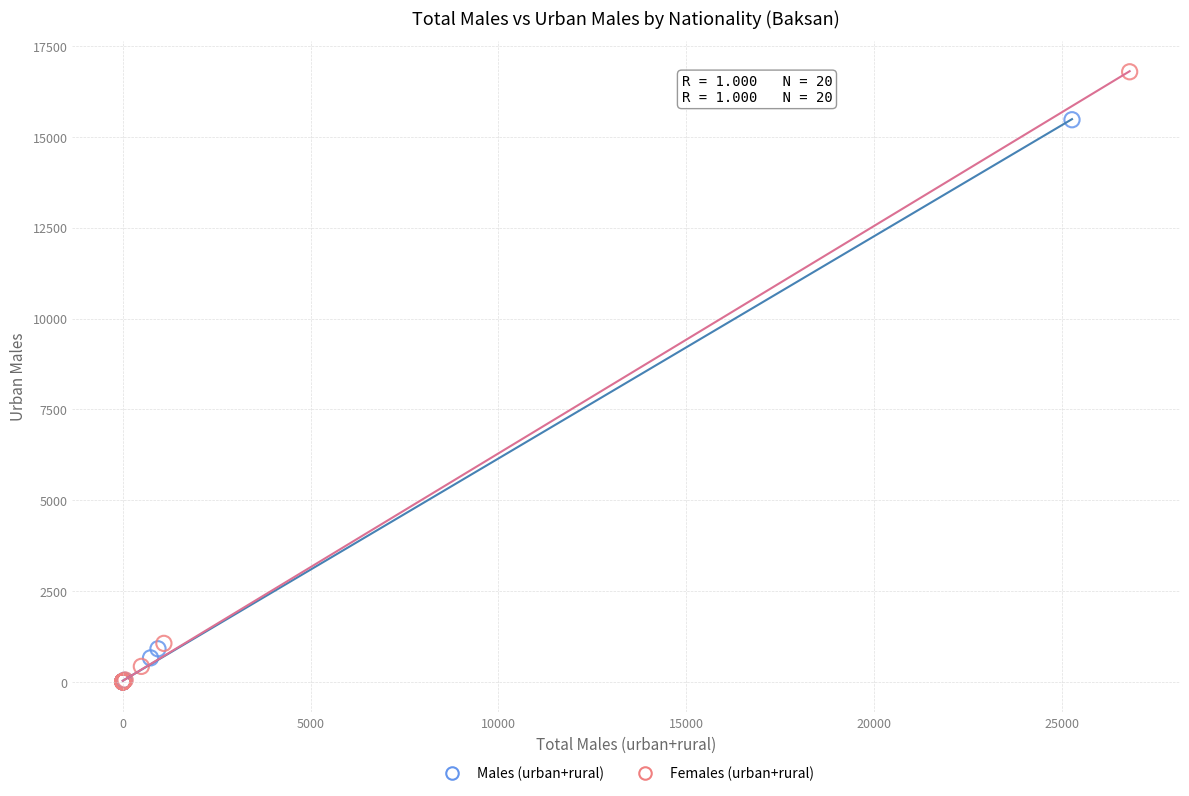

Which series has the widest spread of Y values?

Females (urban+rural)